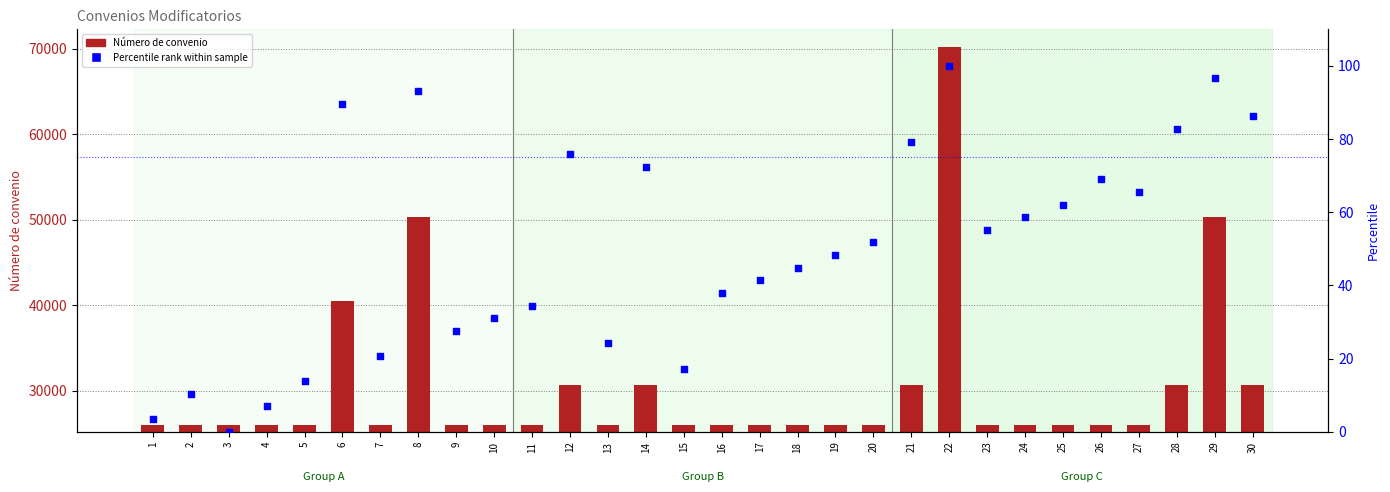

Which series contains the highest Y value?

Número de convenio